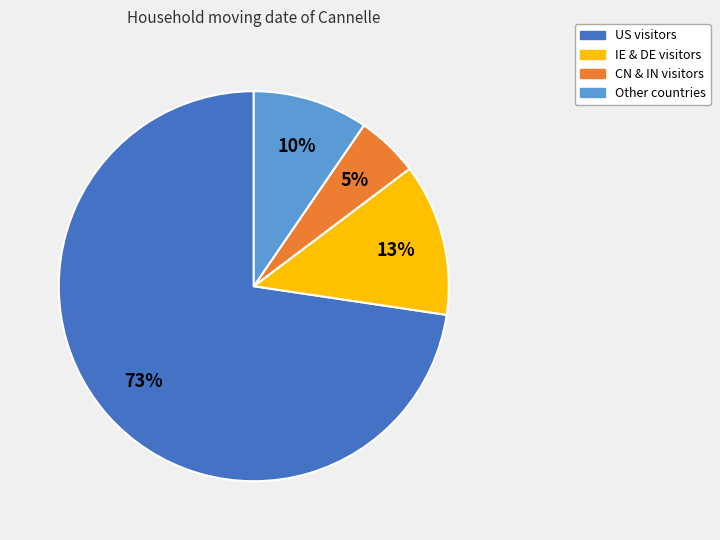

How many segments does this pie chart have?

4